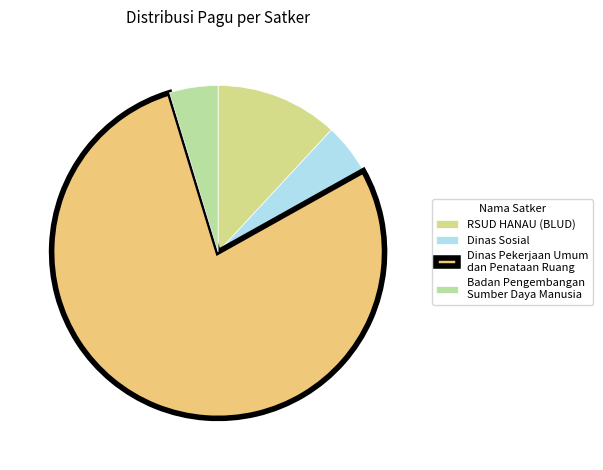

Does RSUD HANAU (BLUD) account for over 50% of the chart?

No